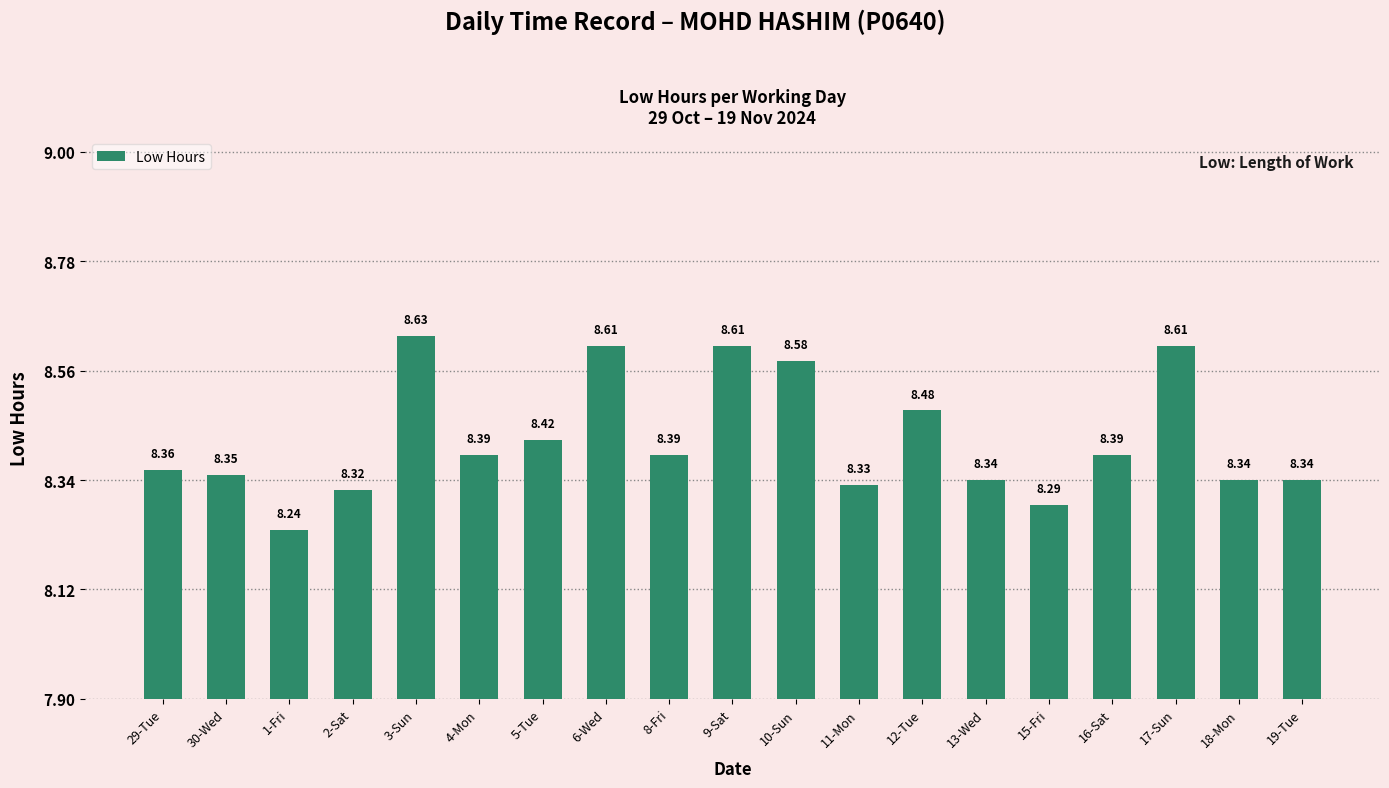

At which category does the chart reach its peak across all series?

3-Sun